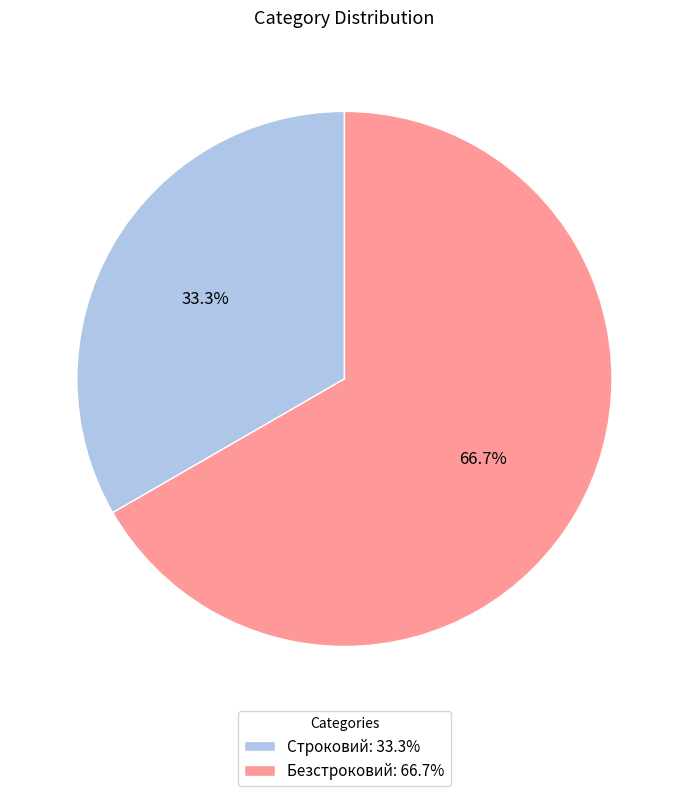

To the nearest percent, what portion does Безстроковий represent?

67%